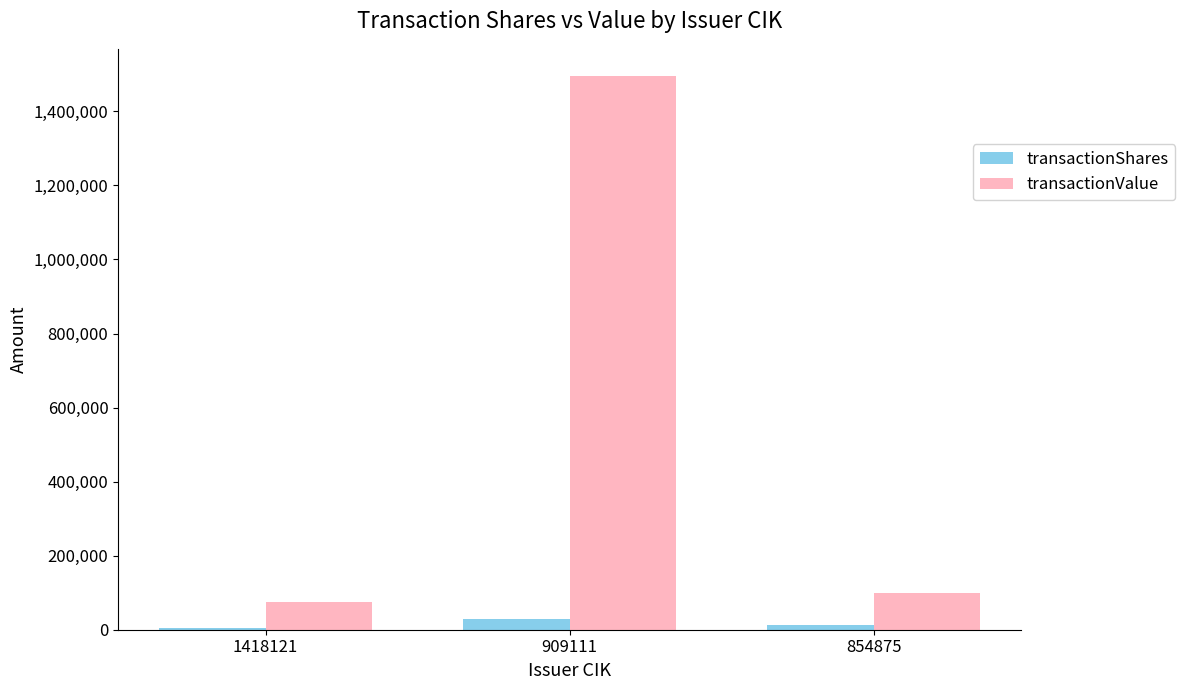

Which series has the largest total across all categories?

transactionValue